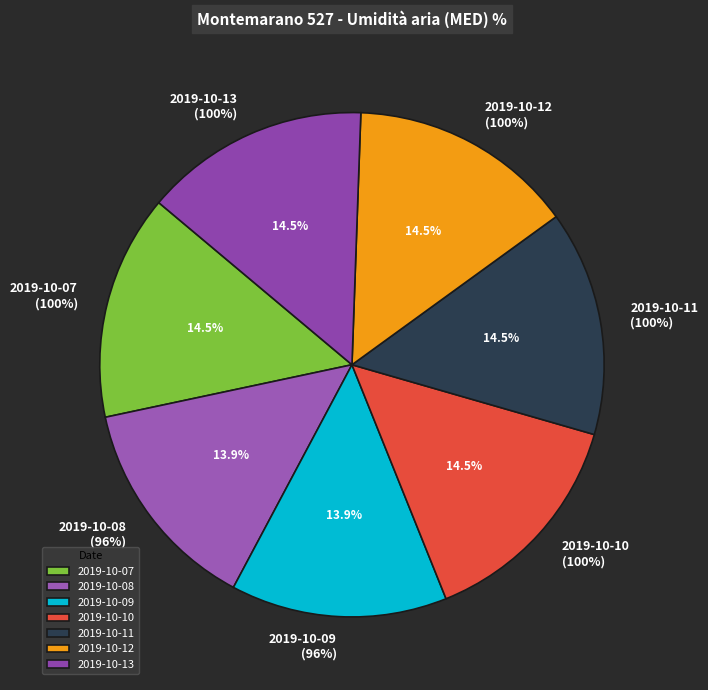

Combined, what portion of the pie is 2019-10-13 and 2019-10-12?

28.9%